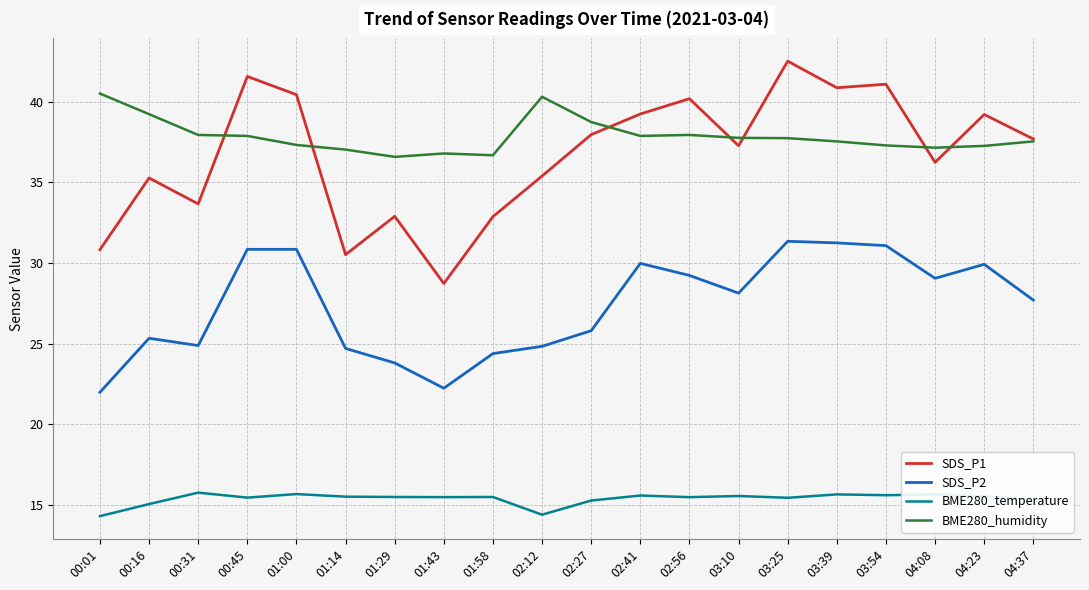

Which series has the widest spread of values?

SDS_P1